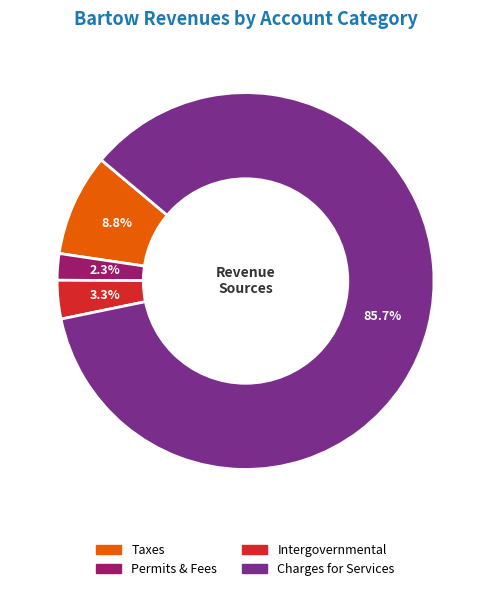

Is there a majority slice in this chart?

Yes